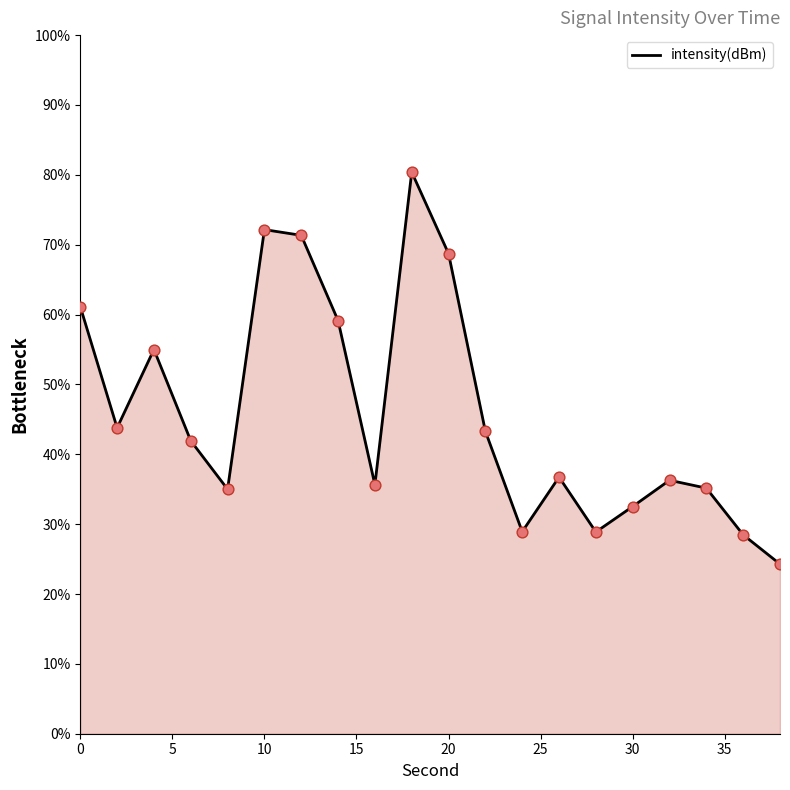

What is the greatest value displayed?

80.4